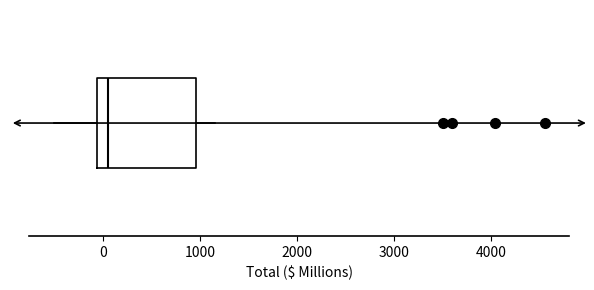

Read this box plot against the x-axis: the position of the median line, the range covered by the box, and the ends of both whiskers. The values are not printed on the chart, so give them approximately, as read against the axis.

median 100, box -100 to 1000, whiskers -500 to 1200